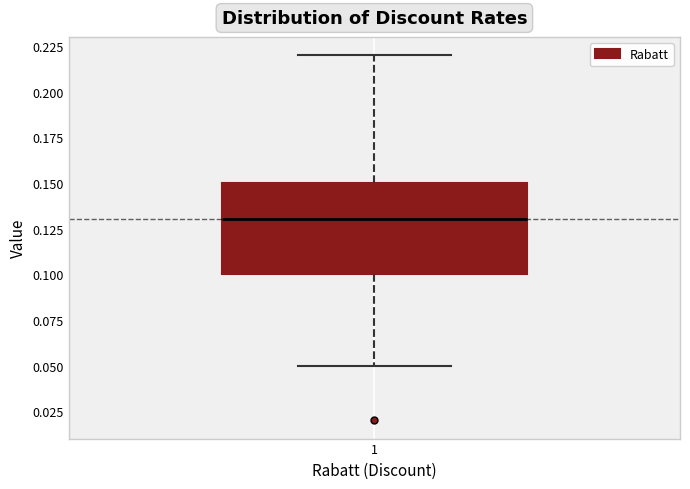

Where does the median line of the box at x = 1 sit on the y-axis? The values are not printed on the chart, so give them approximately, as read against the axis.

0.13